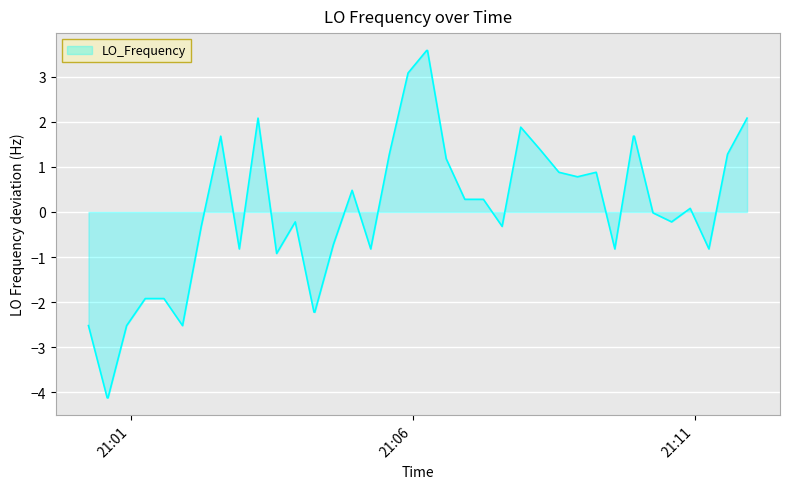

What is the smallest value displayed?

-4.1